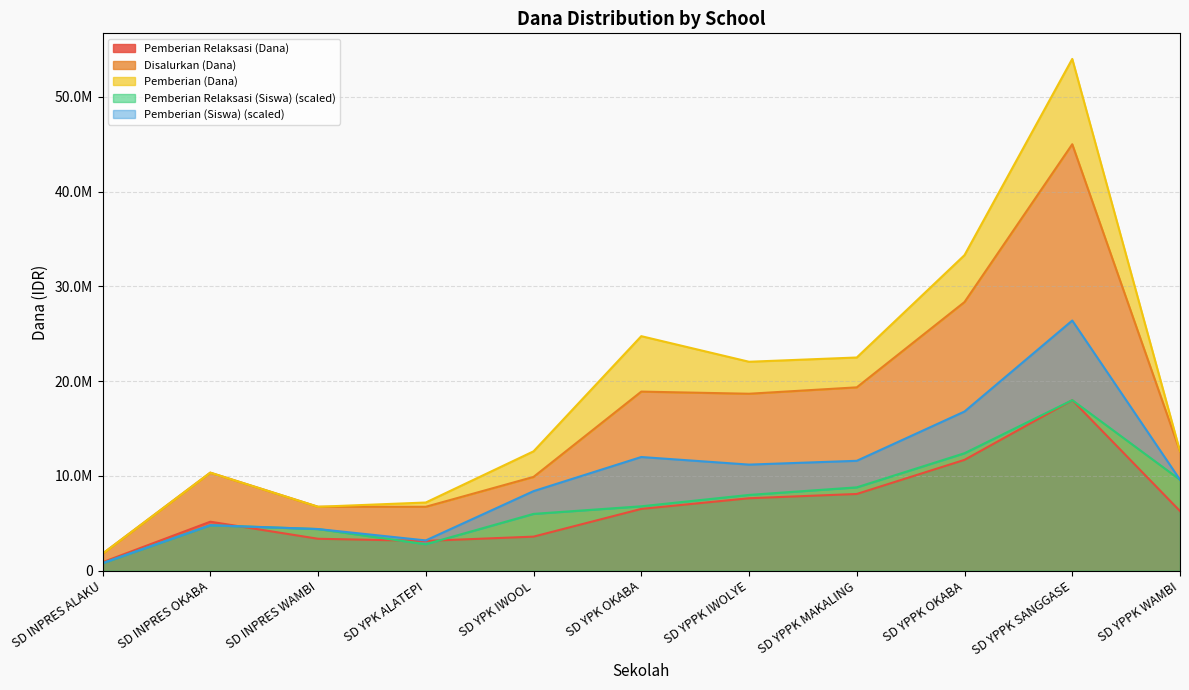

What is the value of the Pemberian Relaksasi (Siswa) point at the 2nd from the left?

4800000